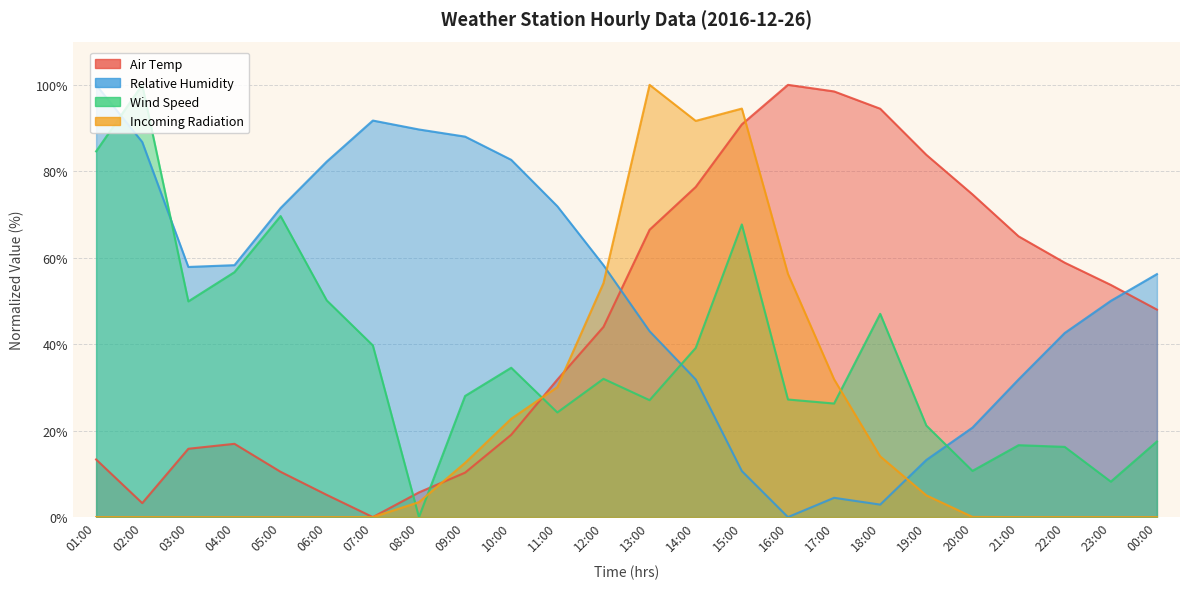

List the series in order of their peak value, highest first.

Air Temp, Relative Humidity, Wind Speed, Incoming Radiation